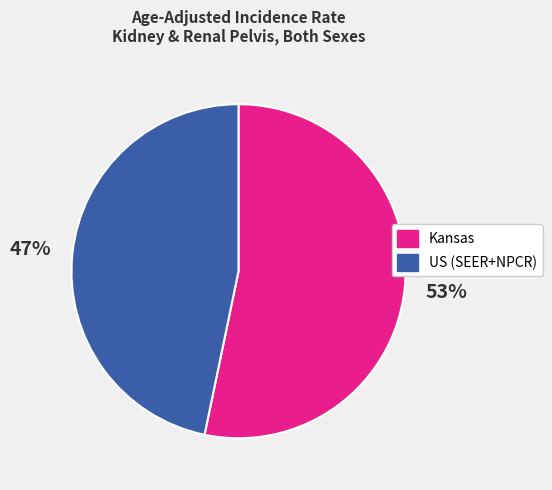

Rank the categories by value from highest to lowest.

Kansas, US (SEER+NPCR)